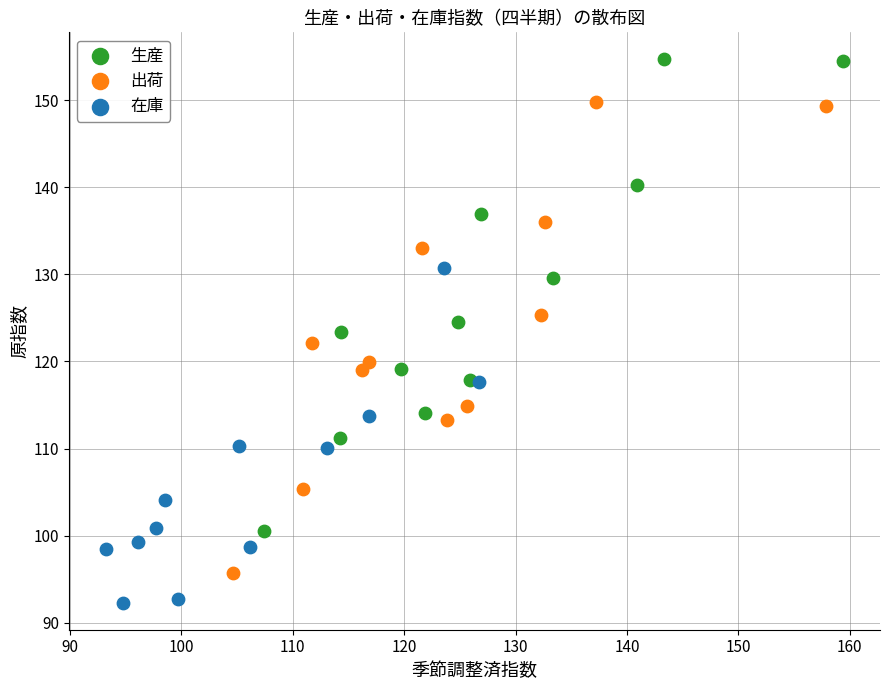

Which series has the largest Y range (max minus min)?

生産